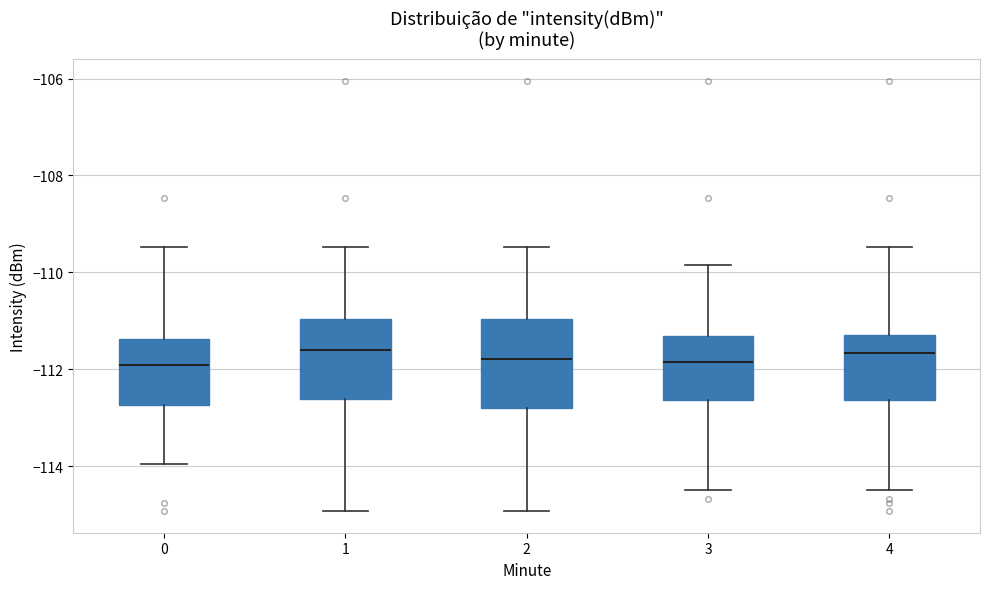

Where does the upper whisker of the box at x = 4 end on the y-axis? The values are not printed on the chart, so give them approximately, as read against the axis.

-109.4